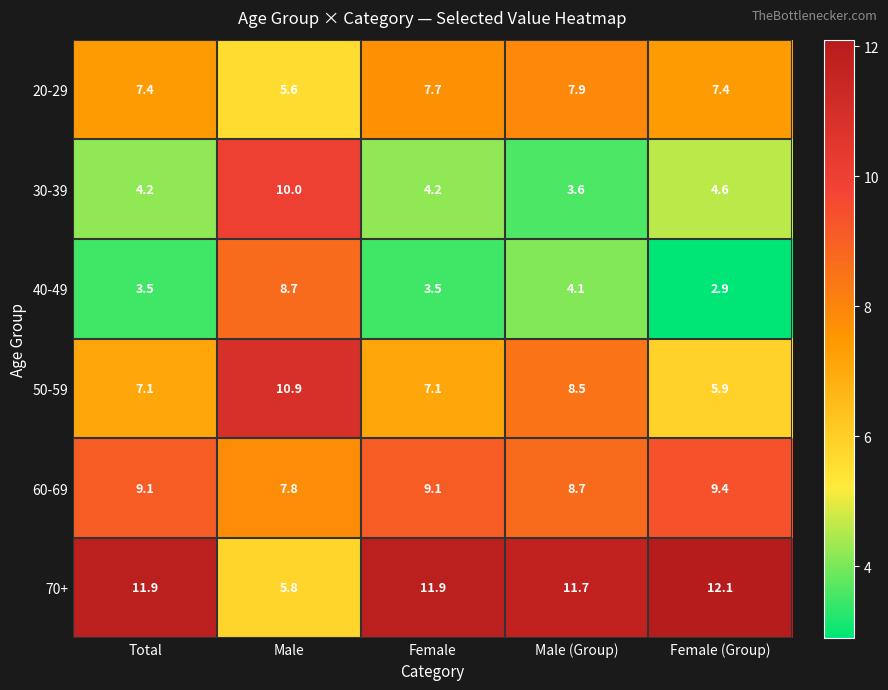

Which category has the lowest value across all series?

Female (Group)